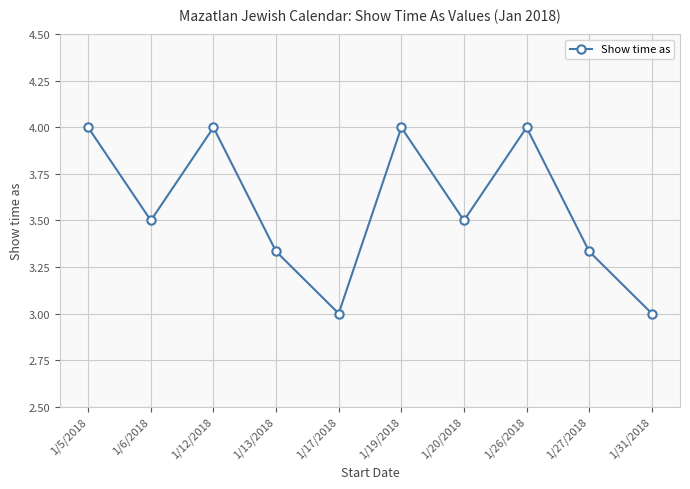

Is this an area chart (filled region under the line)?

No